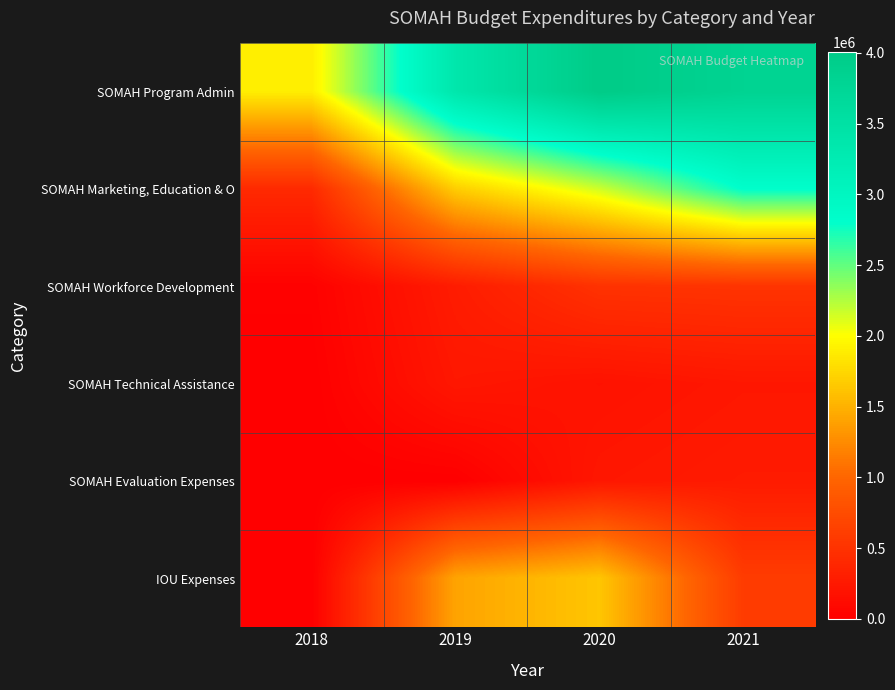

Reading right to left, what are all the values shown in this chart?

SOMAH Program Admin: 2021=3819562.5	2020=4007489.3	2019=3361236.0	2018=1896345.1
SOMAH Marketing, Education & O: 2021=2817200.2	2020=2158198.0	2019=1681468.4	2018=412041.0
SOMAH Workforce Development: 2021=512235.3	2020=497326.7	2019=282027.2	2018=22049.5
SOMAH Technical Assistance: 2021=231039.0	2020=186594.2	2019=232940.6	2018=0.0
SOMAH Evaluation Expenses: 2021=269401.8	2020=231237.2	2019=0.0	2018=0.0
IOU Expenses: 2021=592744.0	2020=1631647.3	2019=1410785.0	2018=0.0